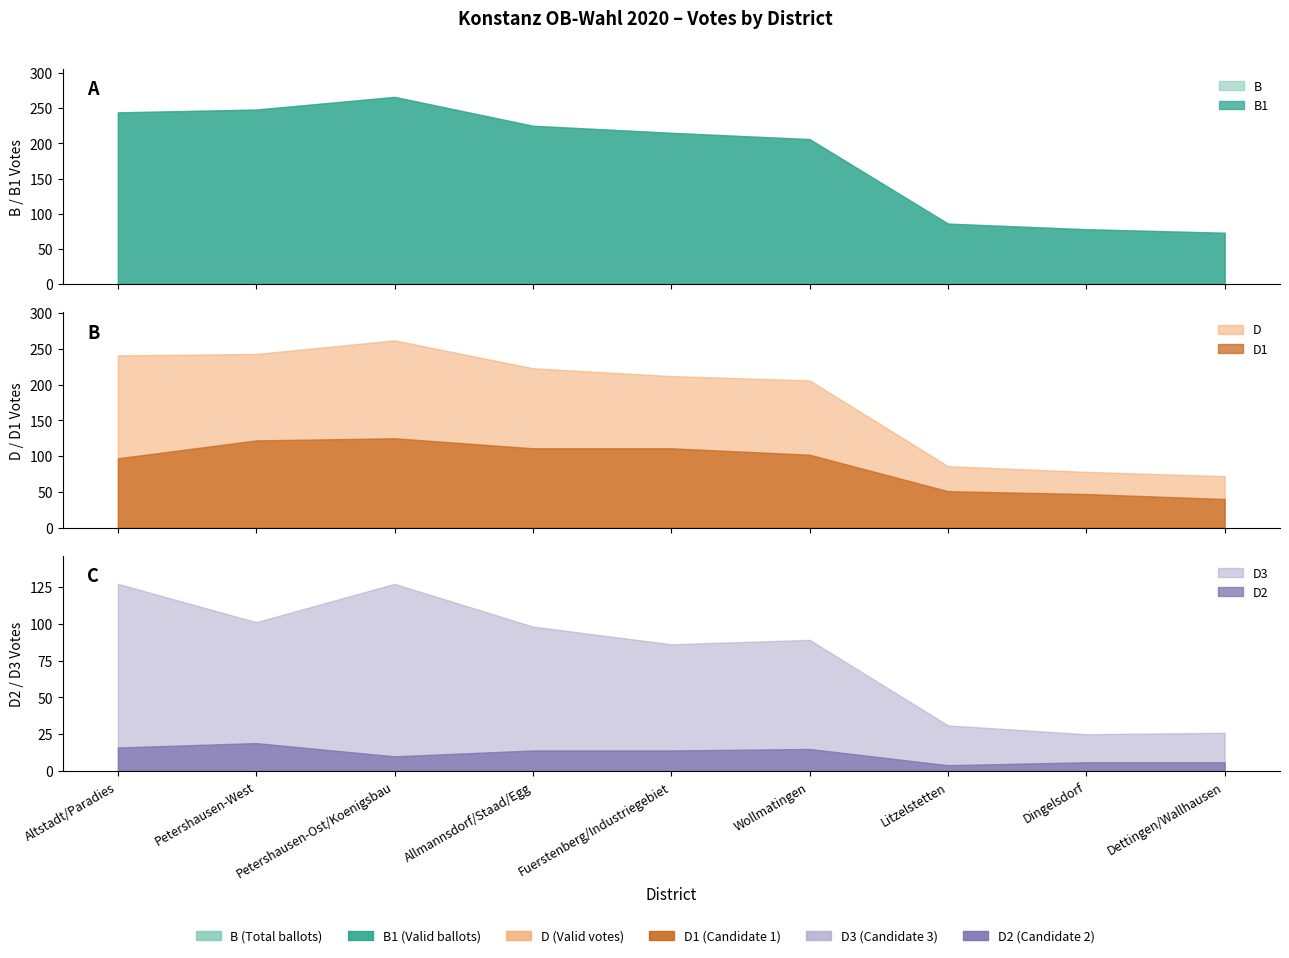

What is the difference between the maximum and minimum values in the D1 series?

85